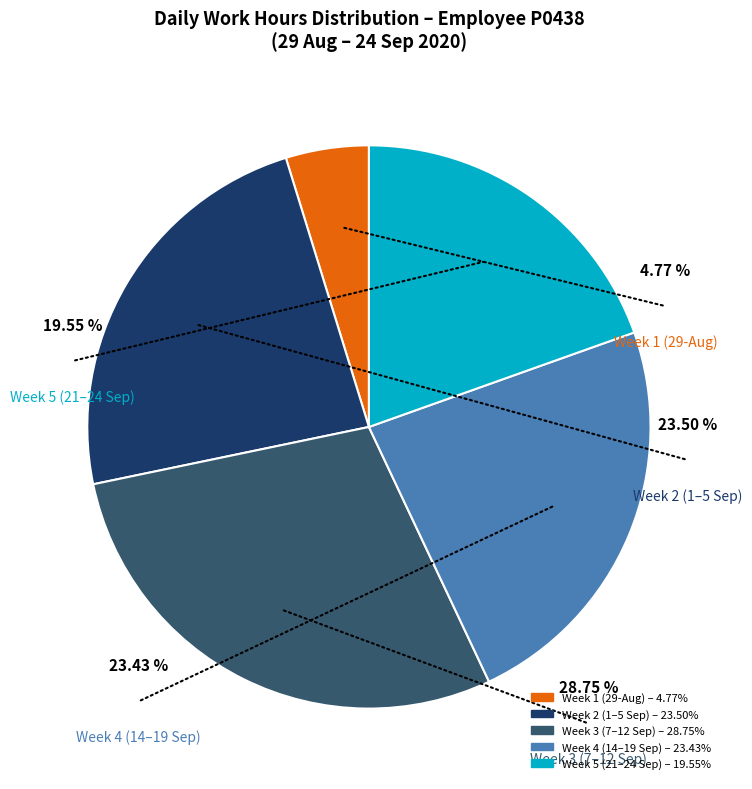

Does 11-Fri account for over 50% of the chart?

No